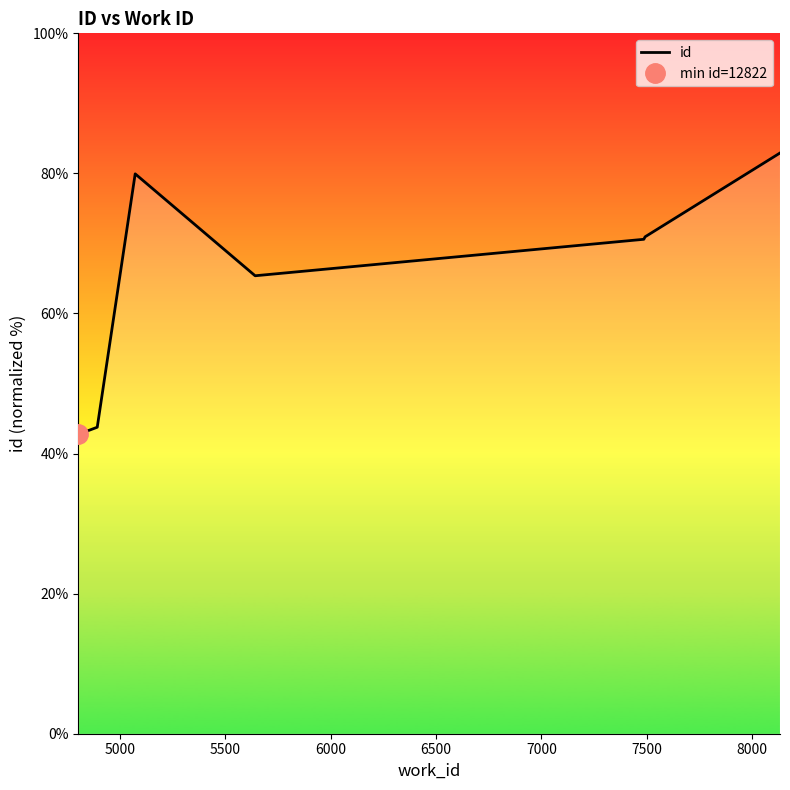

What is the highest value of the id series?

82.9